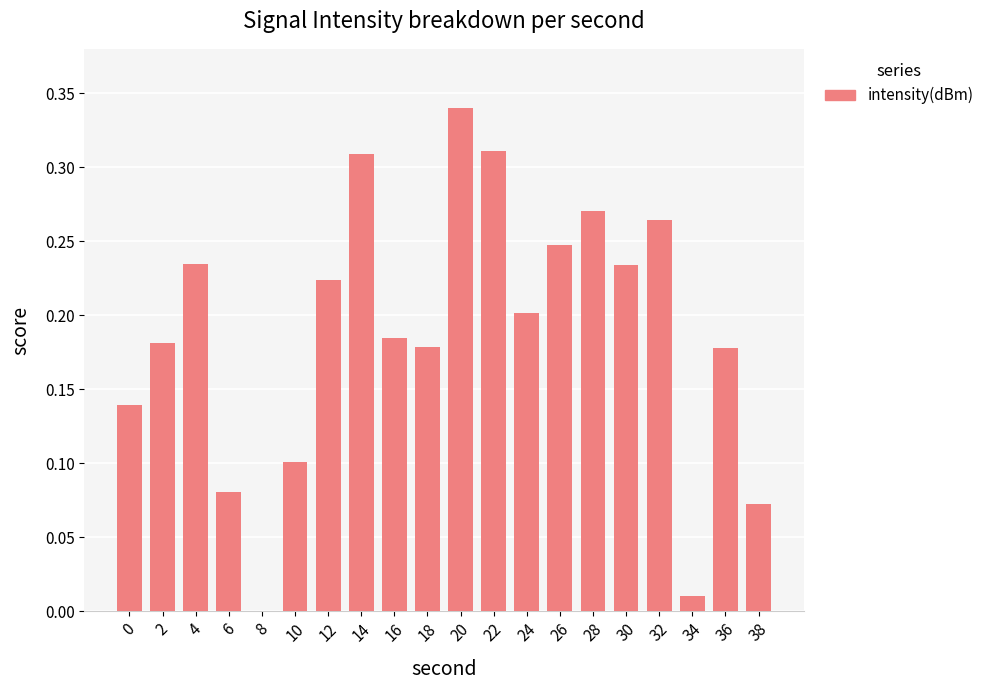

How many categories are shown in the chart?

20